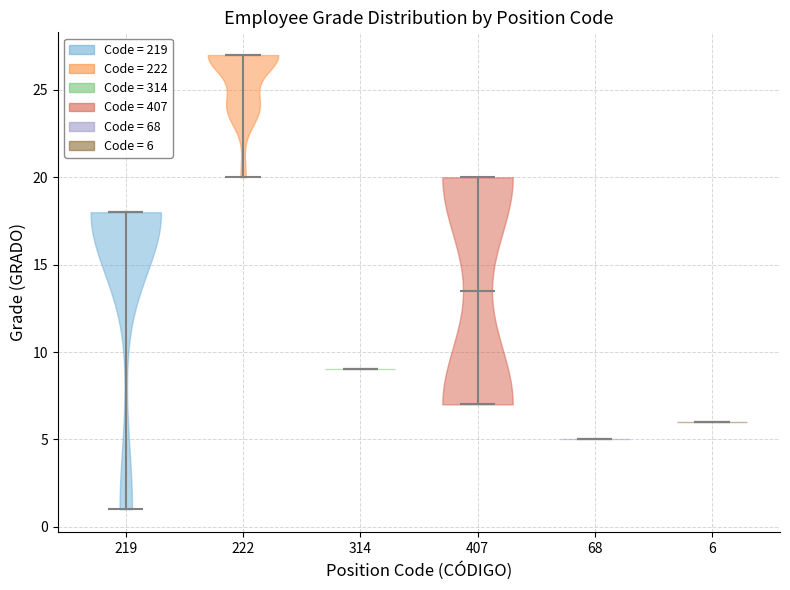

Reading left to right, read every violin against the y-axis: where its median line is, and the lowest and highest points it reaches. The values are not printed on the chart, so give them approximately, as read against the axis.

219: median line 18.0, lowest point 1.0, highest point 18.0
222: median line 27.0, lowest point 20.0, highest point 27.0
314: median line 9.0, lowest point 9.0, highest point 9.0
407: median line 13.5, lowest point 7.0, highest point 20.0
68: median line 5.0, lowest point 5.0, highest point 5.0
6: median line 6.0, lowest point 6.0, highest point 6.0